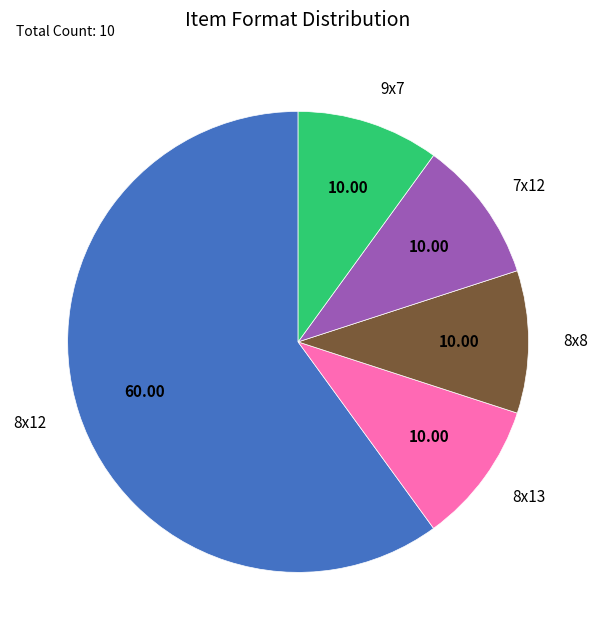

Which category accounts for the majority?

8x12